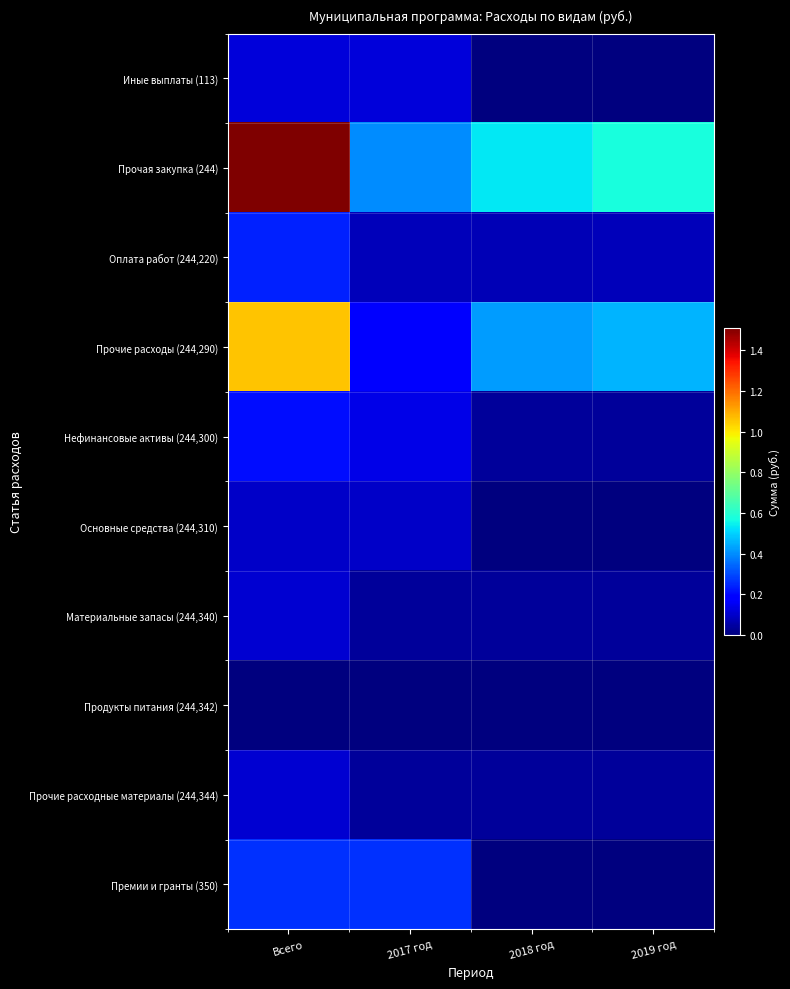

Which series has the widest spread of values?

Прочая закупка (244)